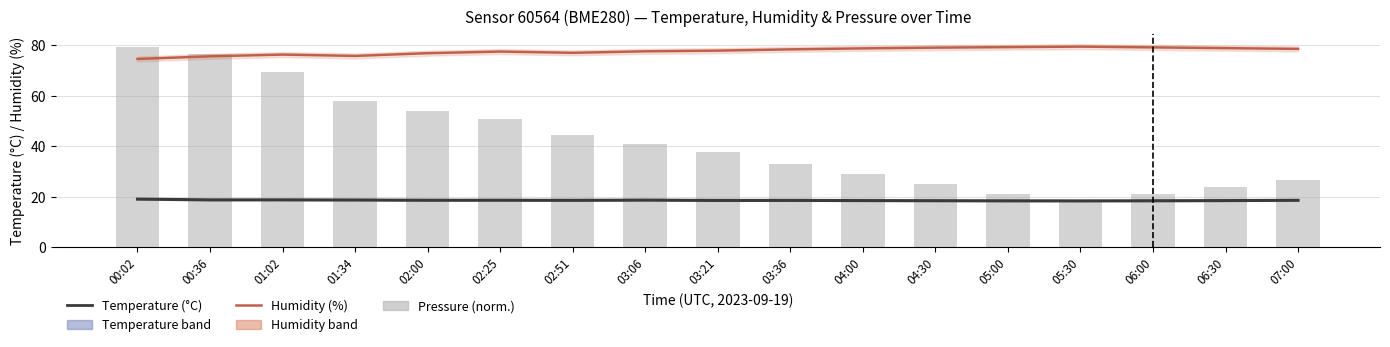

List the series in order of their overall mean, highest first.

humidity (%), pressure (norm.), temperature (°C)